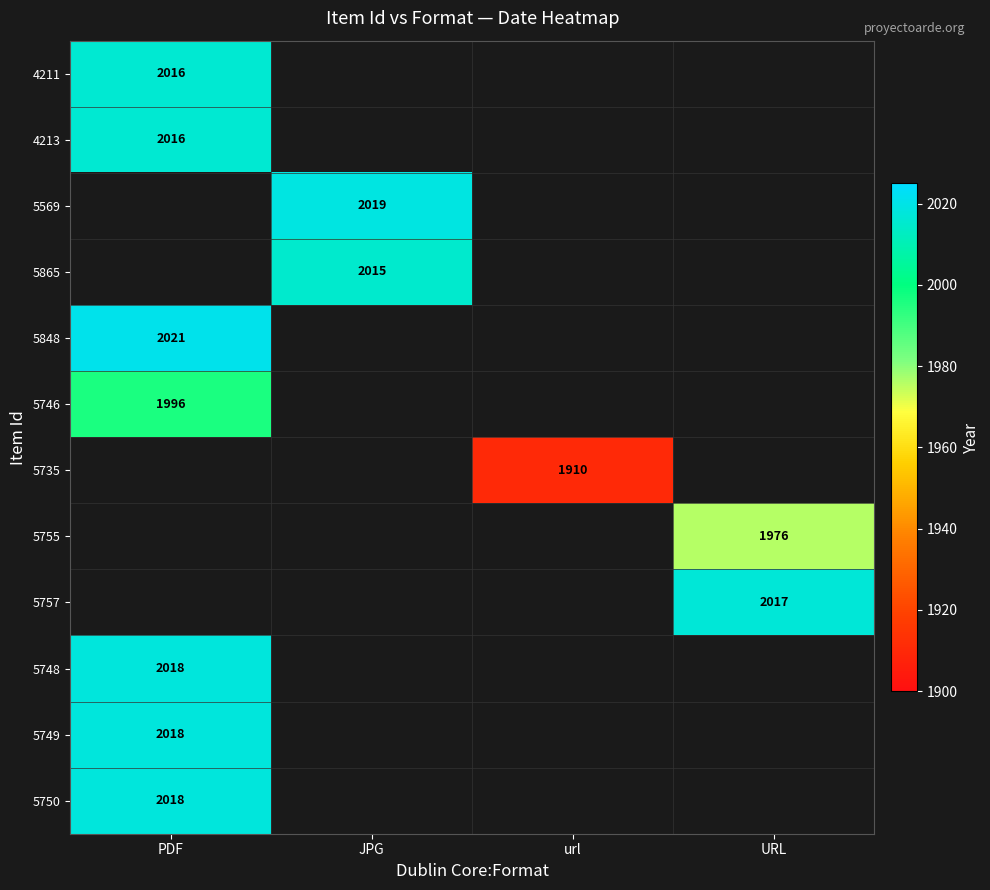

True or false: 5755 has a value of 3244 at URL.

False